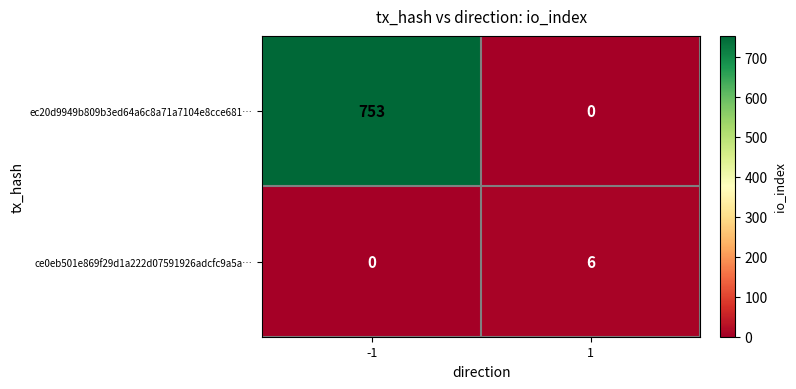

Which series has the largest total across all categories?

ec20d9949b809b3ed64a6c8a71a7104e8cce681…